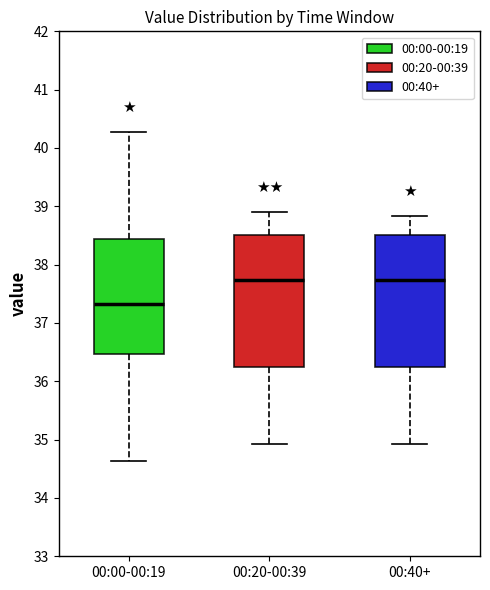

Which box's median line is the lowest?

00:00-00:19